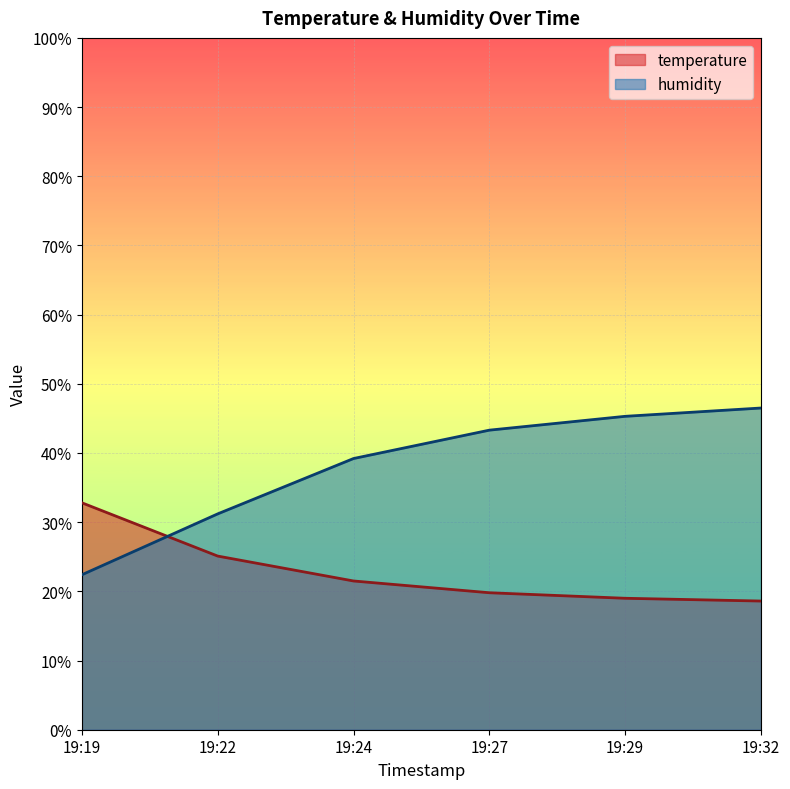

Rank the series by their average value, from highest to lowest.

humidity, temperature